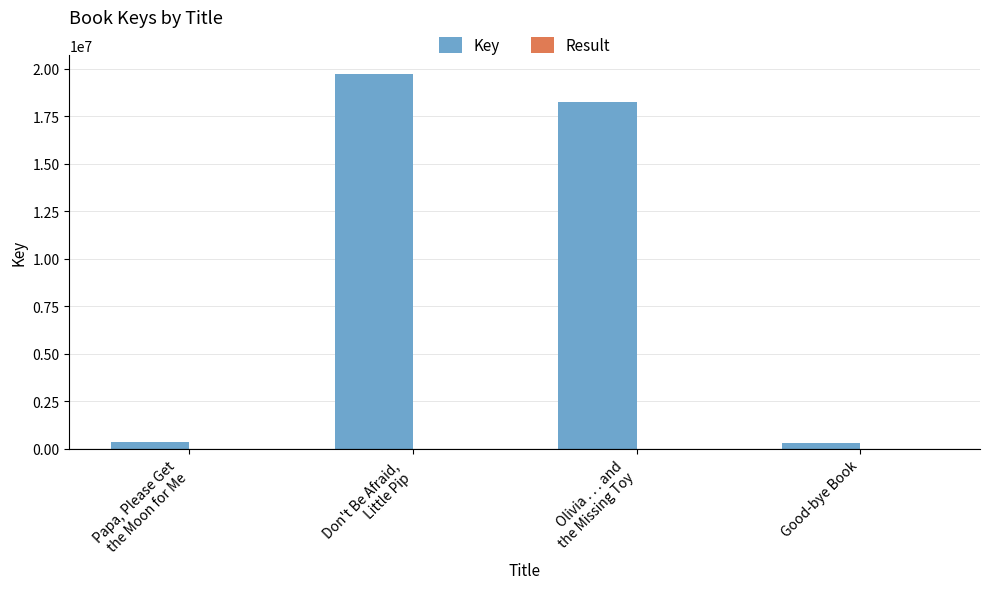

What is the maximum value shown in the chart?

19748138